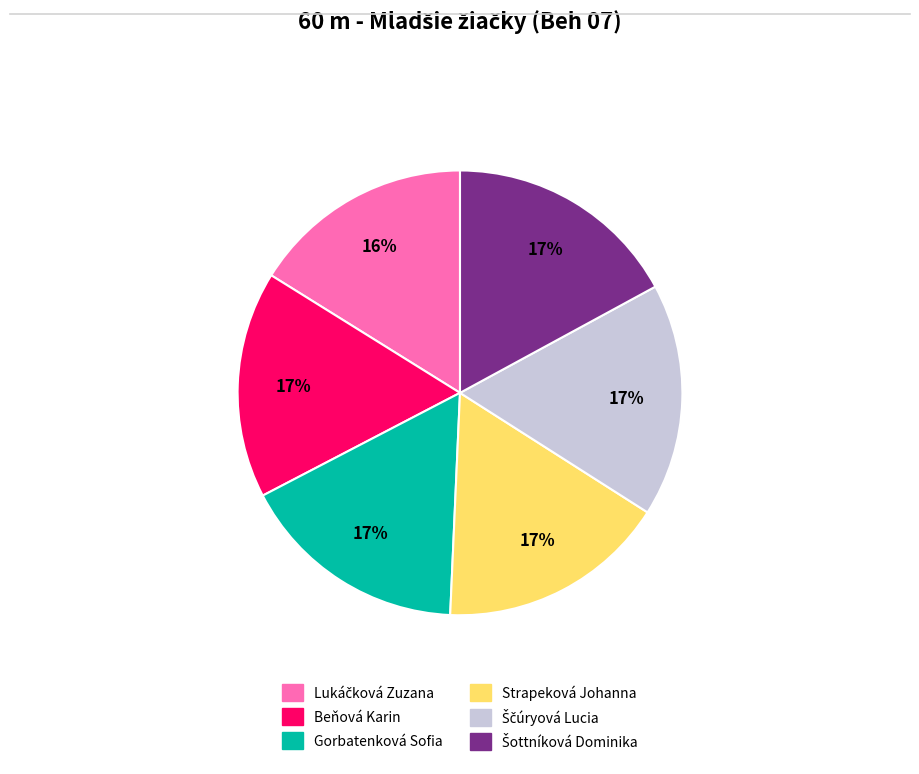

To the nearest percent, what is the difference between the largest and smallest slice percentages?

1%